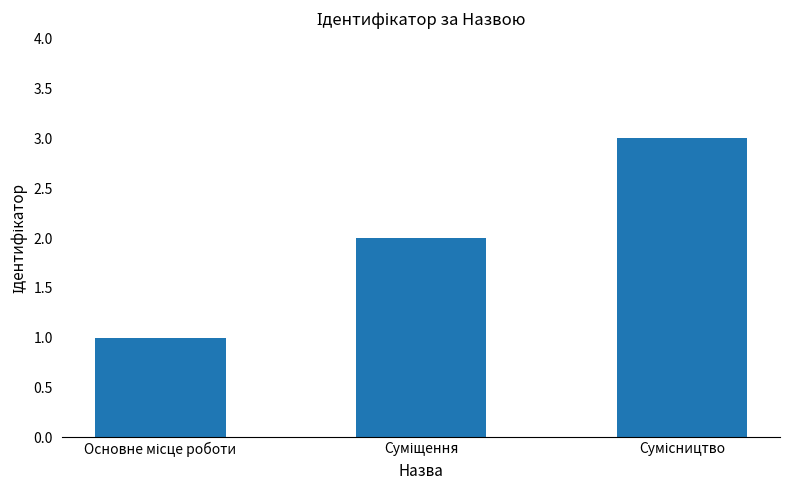

What is the greatest value displayed?

3